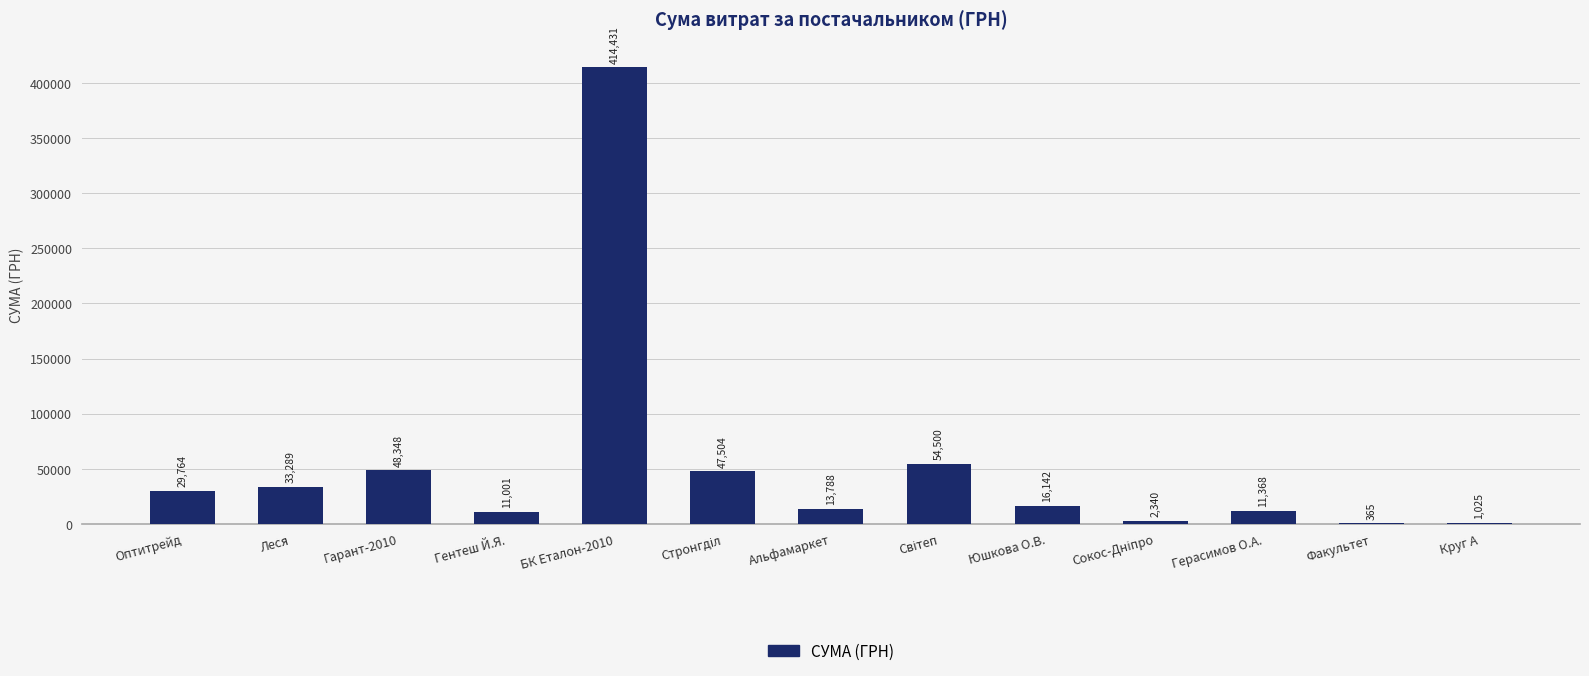

Which label corresponds to the largest value in the chart?

БК Еталон-2010